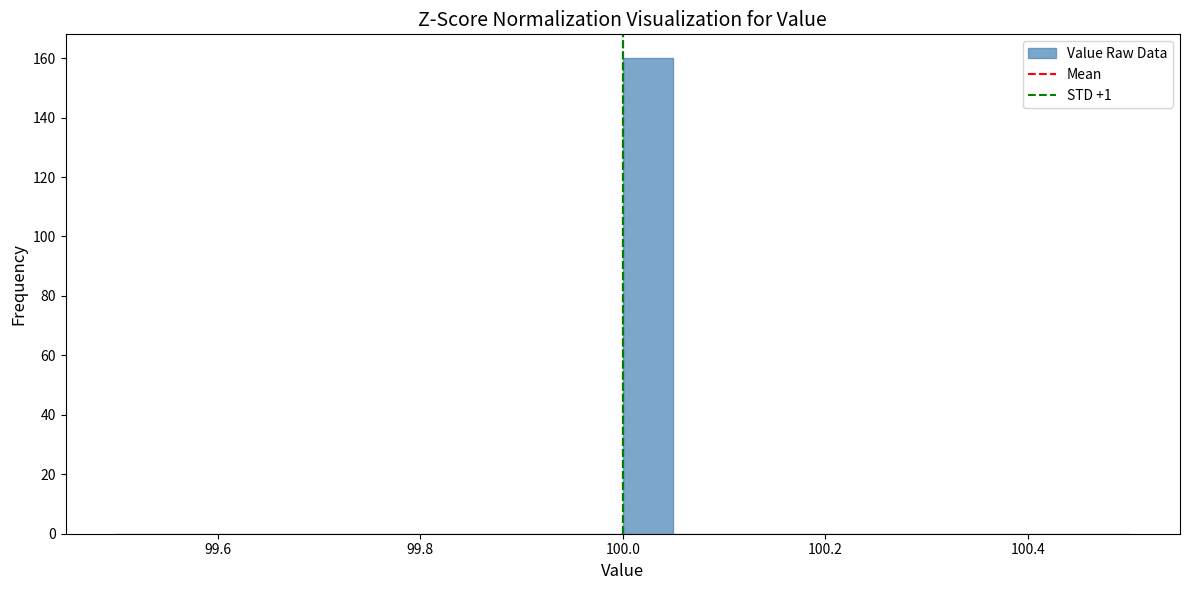

Read against the x-axis, roughly where is the centre of the tallest bar?

100.02